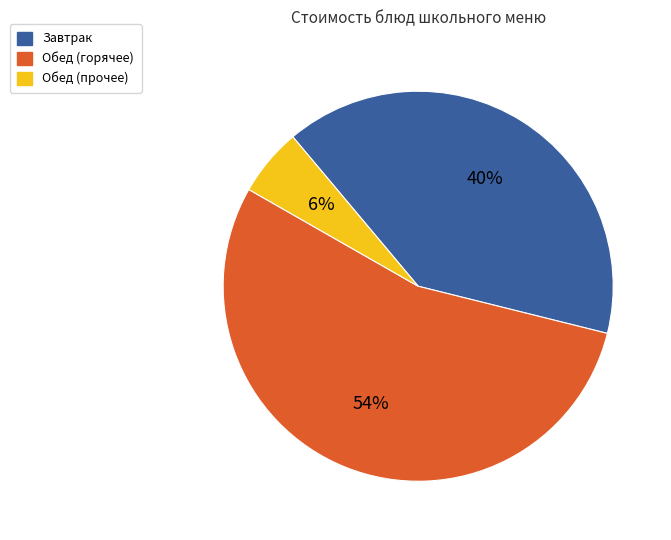

To the nearest percent, what is the average slice percentage?

33%